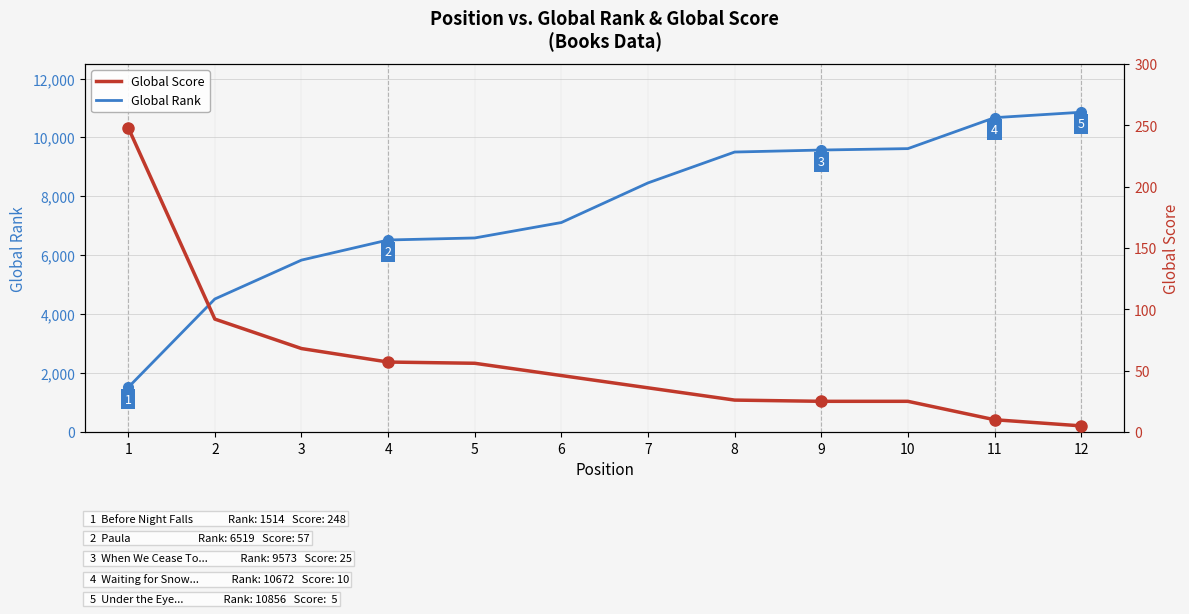

Reading left to right, extract all data points from this chart.

Global Rank: 1514	4516	5836	6519	6588	7112	8457	9505	9573	9621	10672	10856
Global Score: 248	92	68	57	56	46	36	26	25	25	10	5